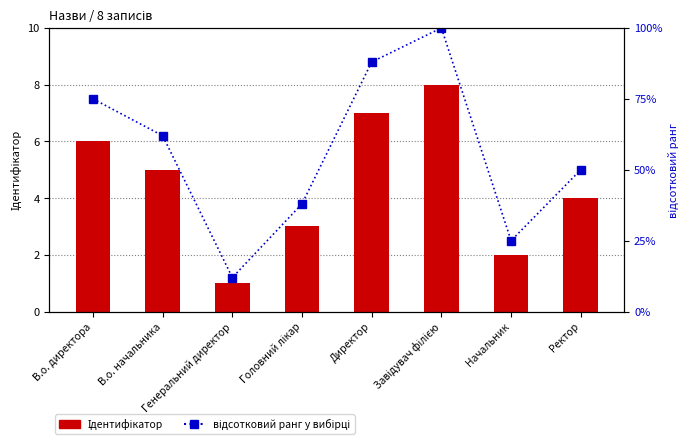

What is the difference between the maximum and minimum values in the Ідентифікатор series?

7